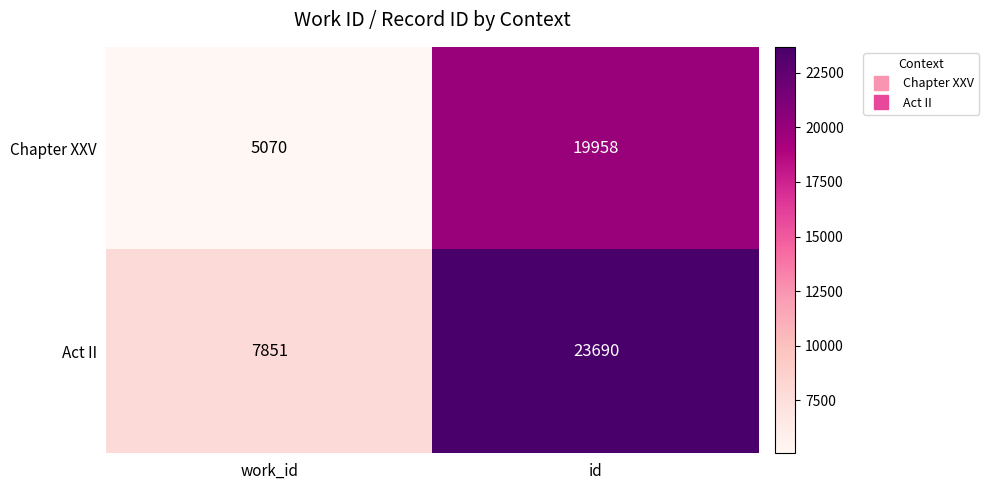

What is the approximate value of Chapter XXV at work_id, to the nearest 10?

5070